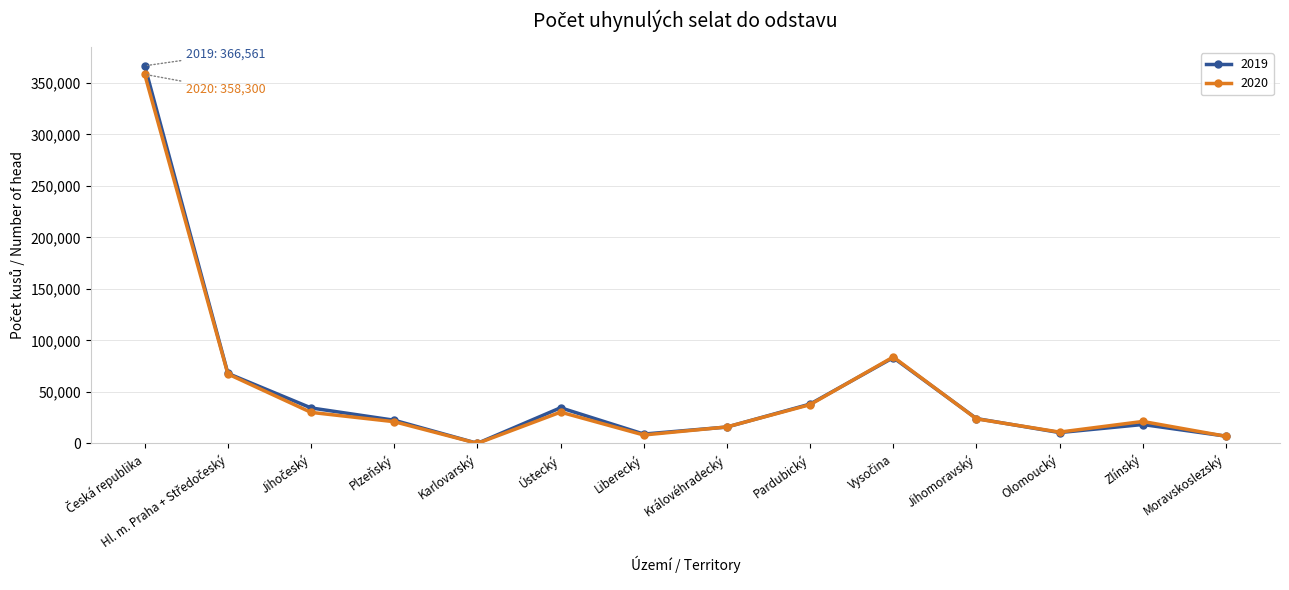

Which label corresponds to the smallest value in the chart?

Karlovarský